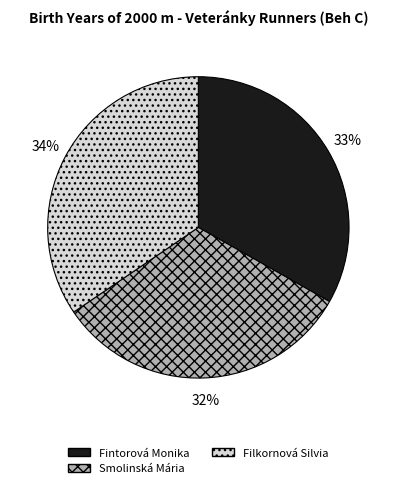

What percentage is the Smolinská Mária slice, to the nearest percent?

32%